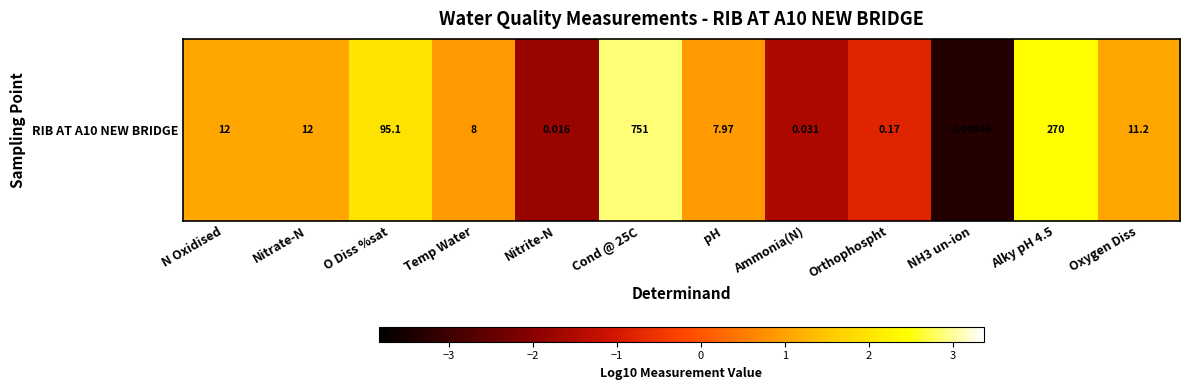

Approximately how many times larger is the value at O Diss %sat compared to Nitrate-N?

1.8